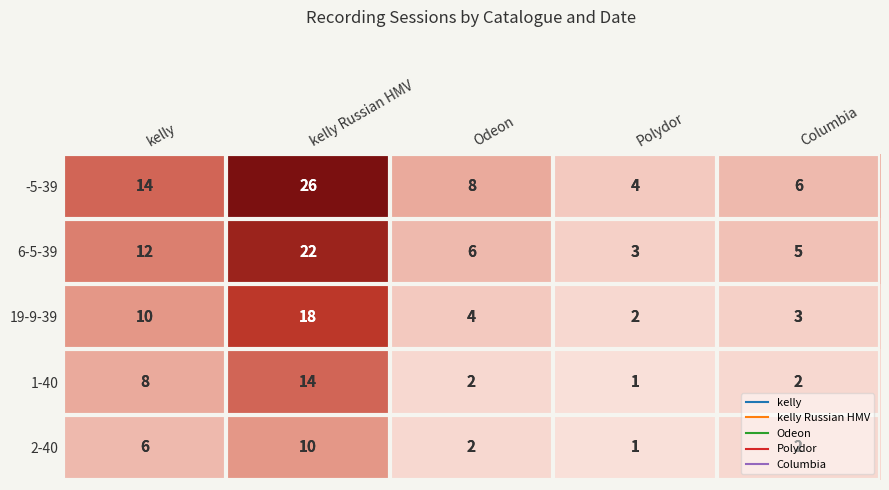

What is the difference between the maximum and minimum values in the -5-39 series?

22